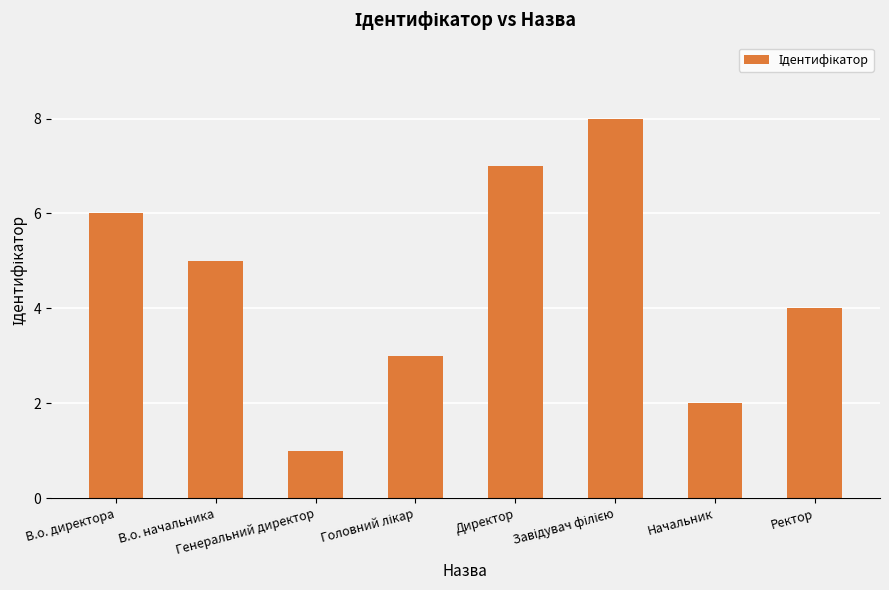

How many bars are there in total?

8